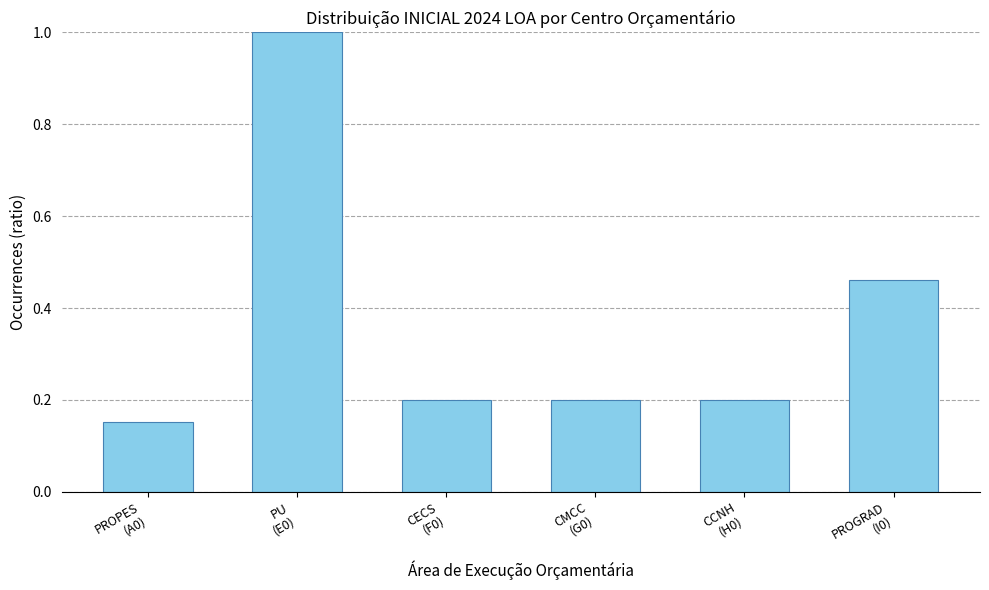

What is the value of the 2nd bar from the left?

1.0